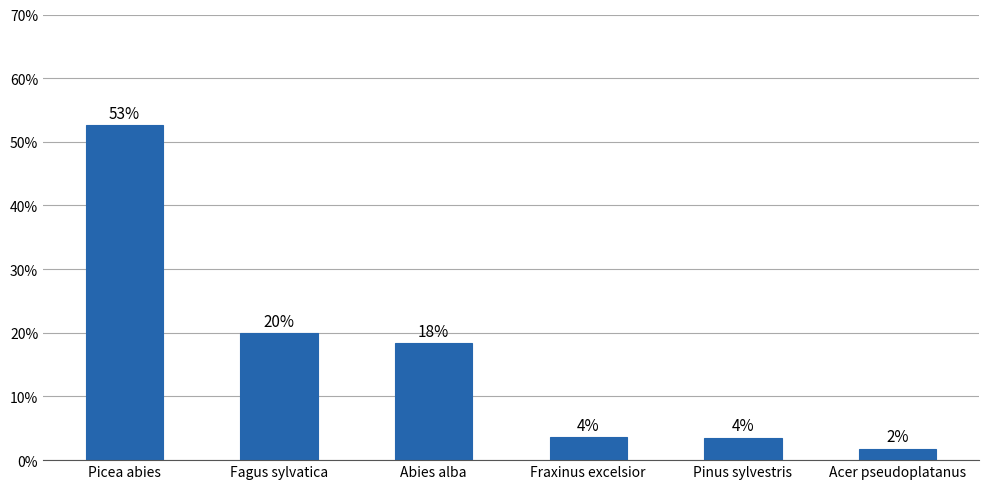

What is the smallest value displayed?

1.8